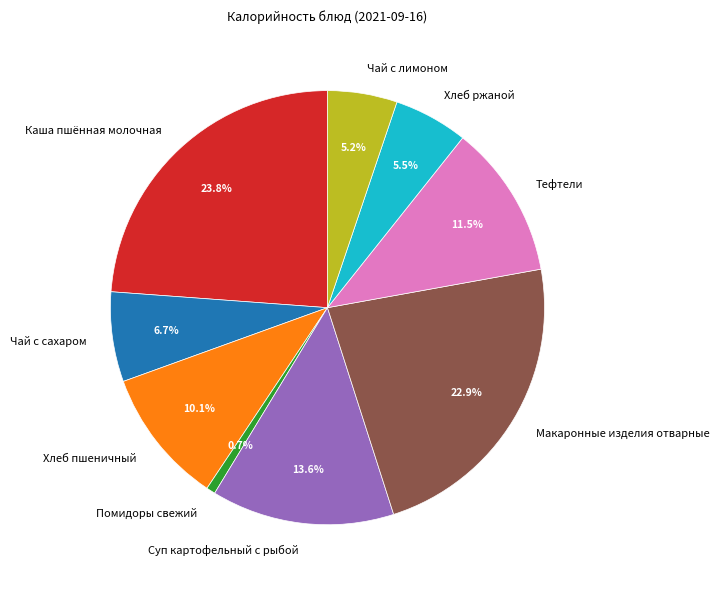

Approximately how many times larger is the value at Тефтели compared to Хлеб ржаной?

2.1